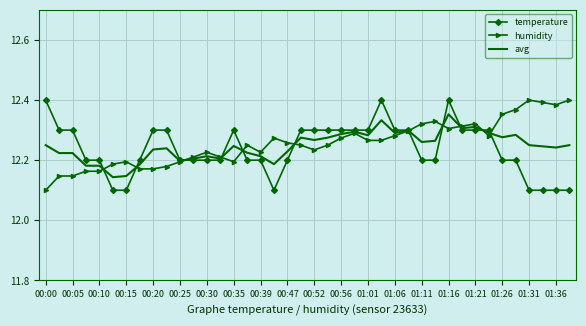

What are all the series names shown in the legend?

temperature, humidity, avg